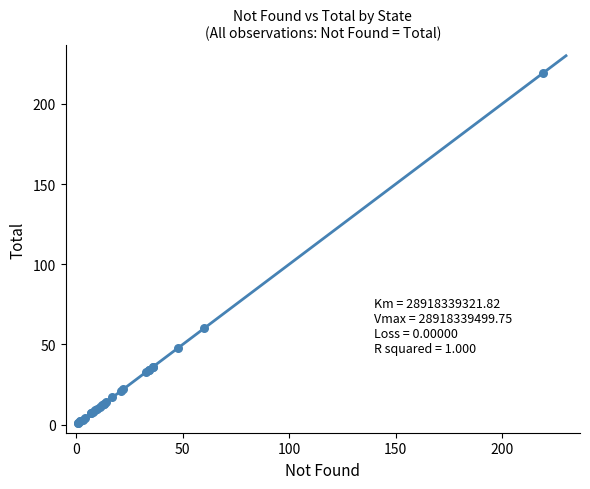

What Y value in the scatter plot is closest to 110?

60